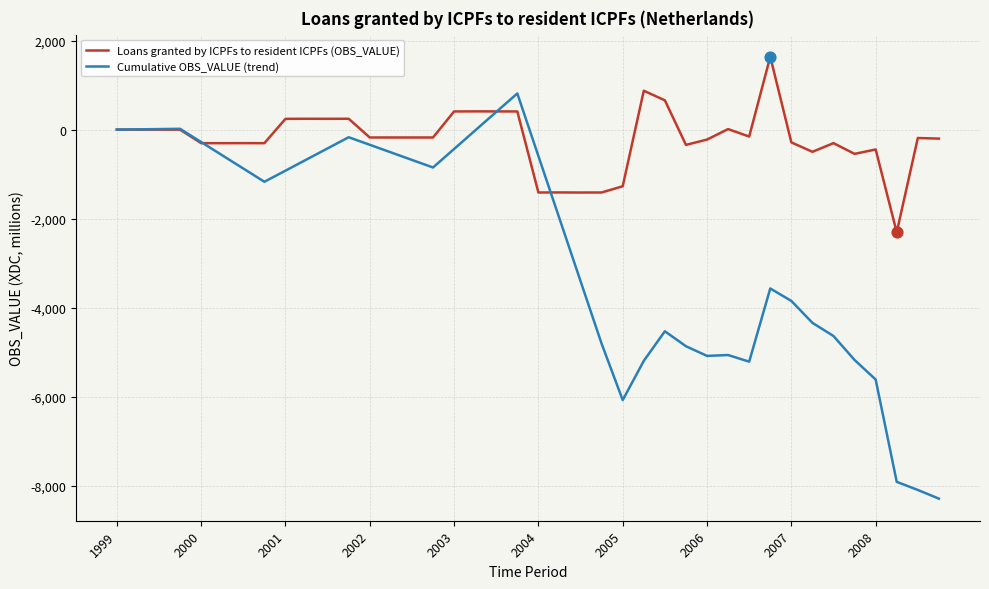

Which series has the largest total across all categories?

Loans granted by ICPFs to resident ICPFs (OBS_VALUE)